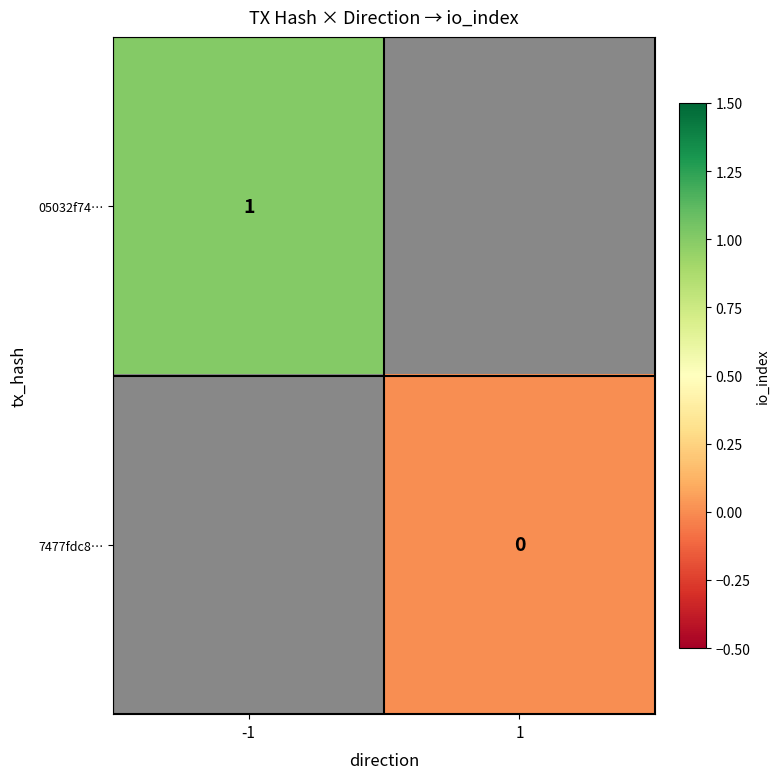

The 05032f74… series shows 1 at -1. True or false?

True